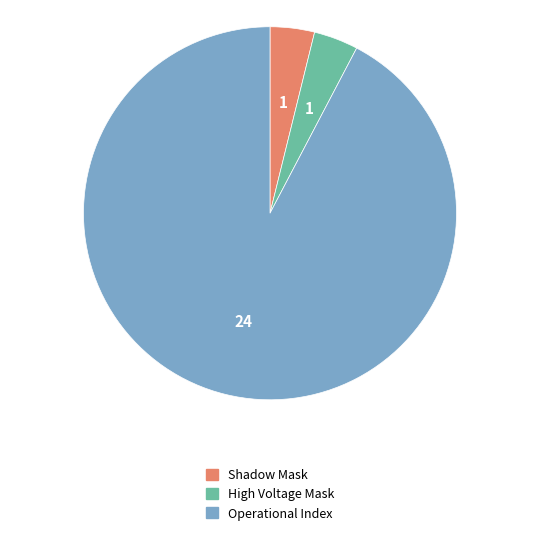

To the nearest percent, what is the average slice percentage?

33%